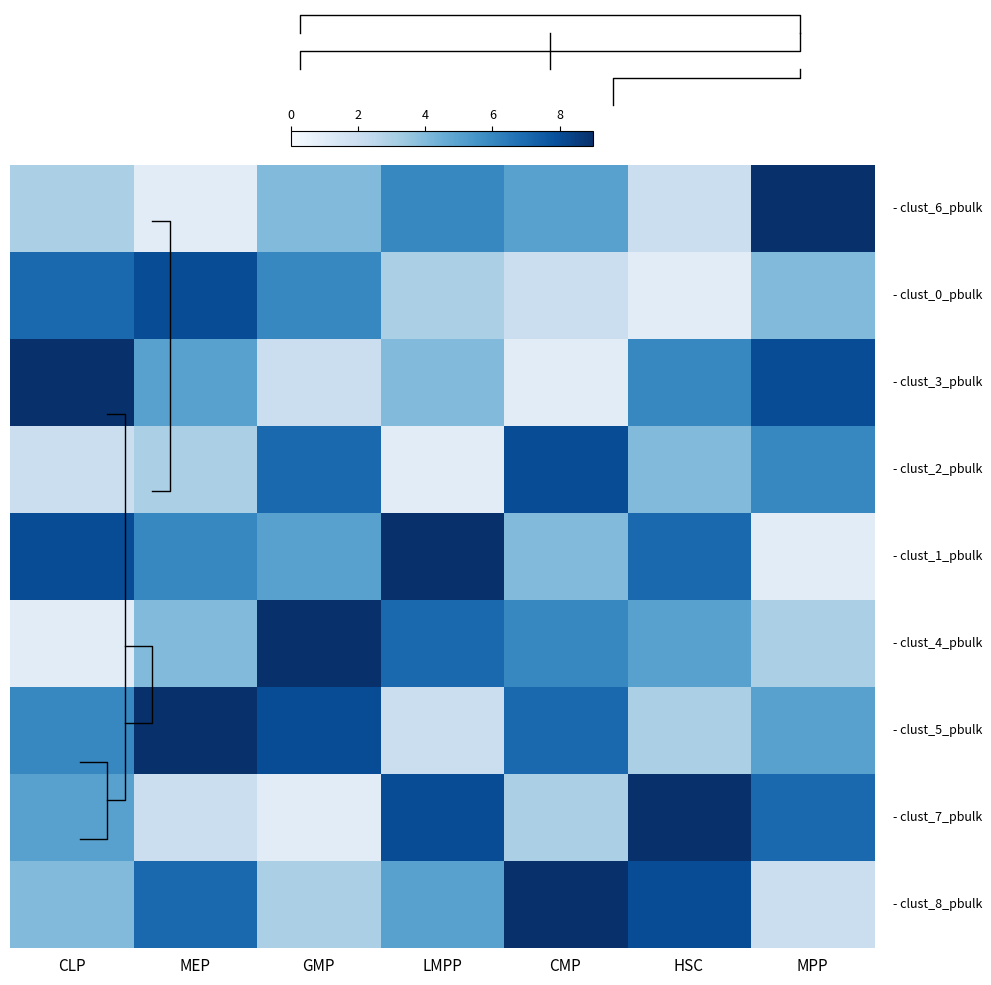

How many distinct data groups are displayed?

9